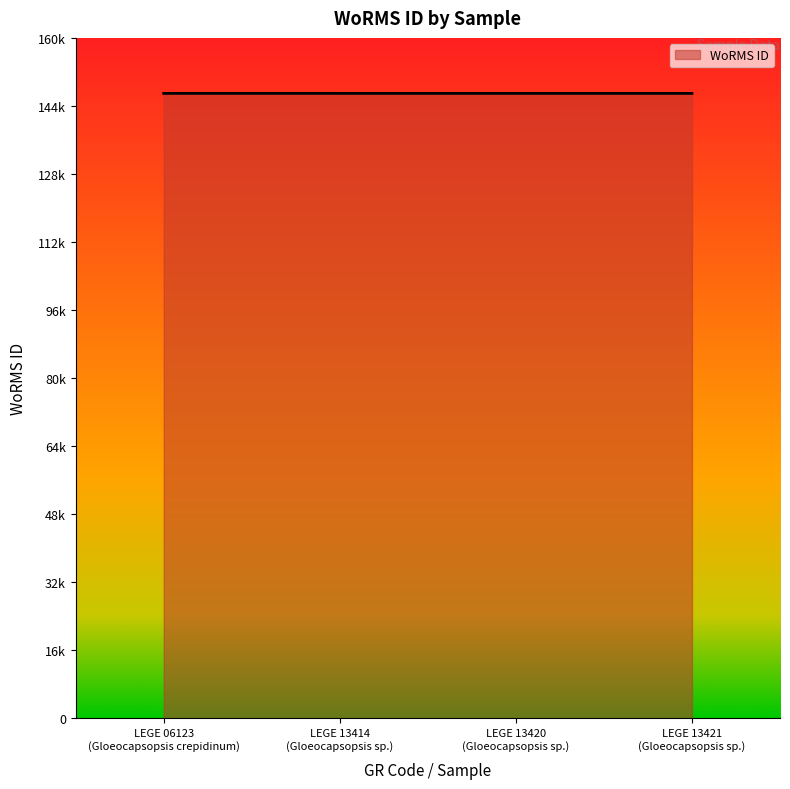

Does the chart have visible grid lines?

No